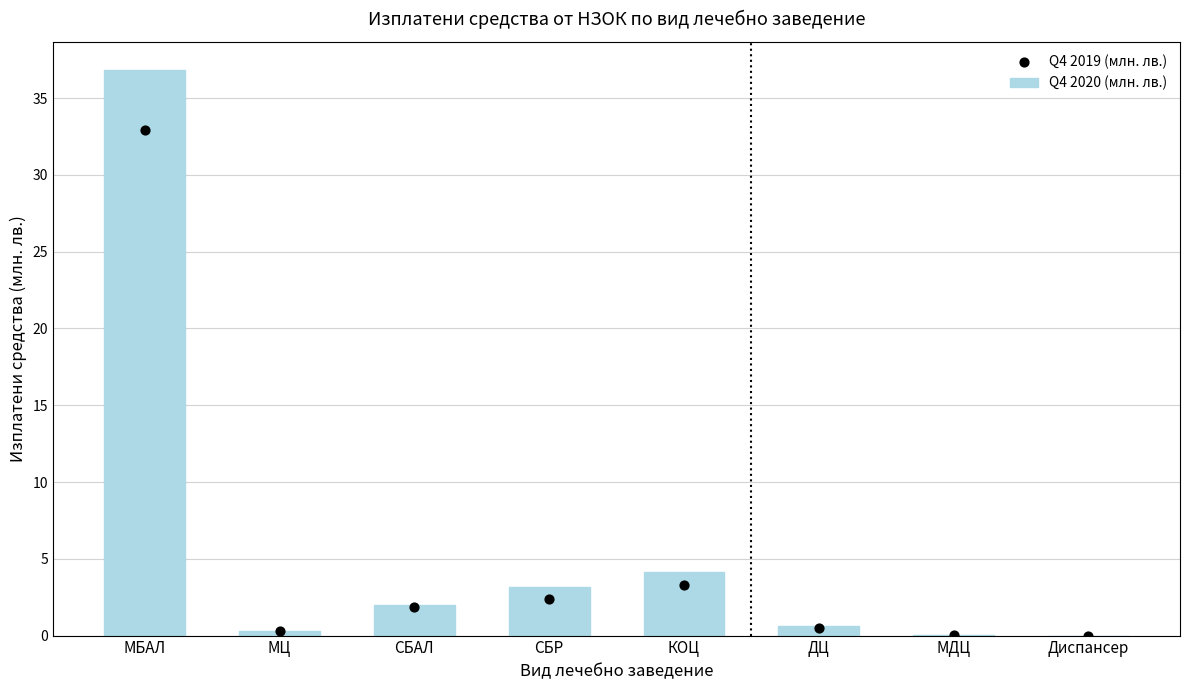

Is the value of Q4 2020 (млн. лв.) at МБАЛ greater than the value of Q4 2019 (млн. лв.) at СБАЛ?

Yes